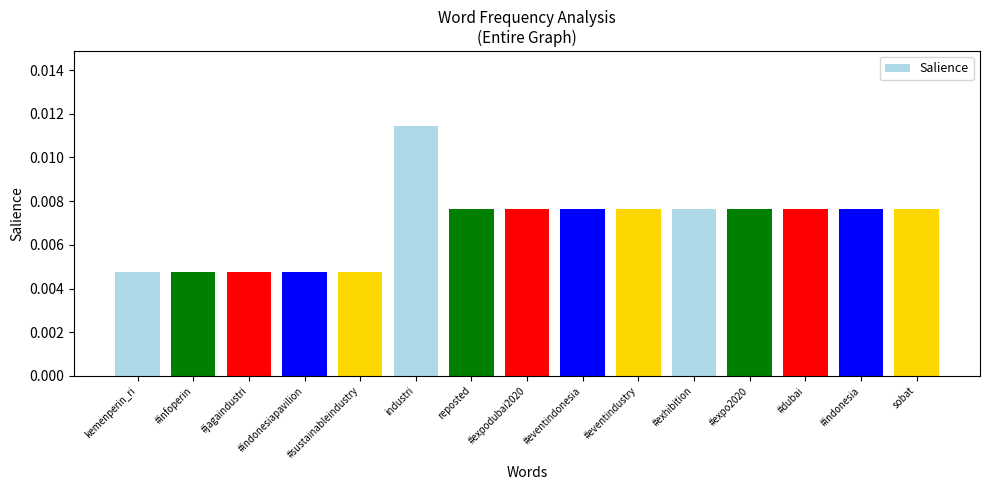

Between #jagaindustri and sobat, which is larger?

sobat